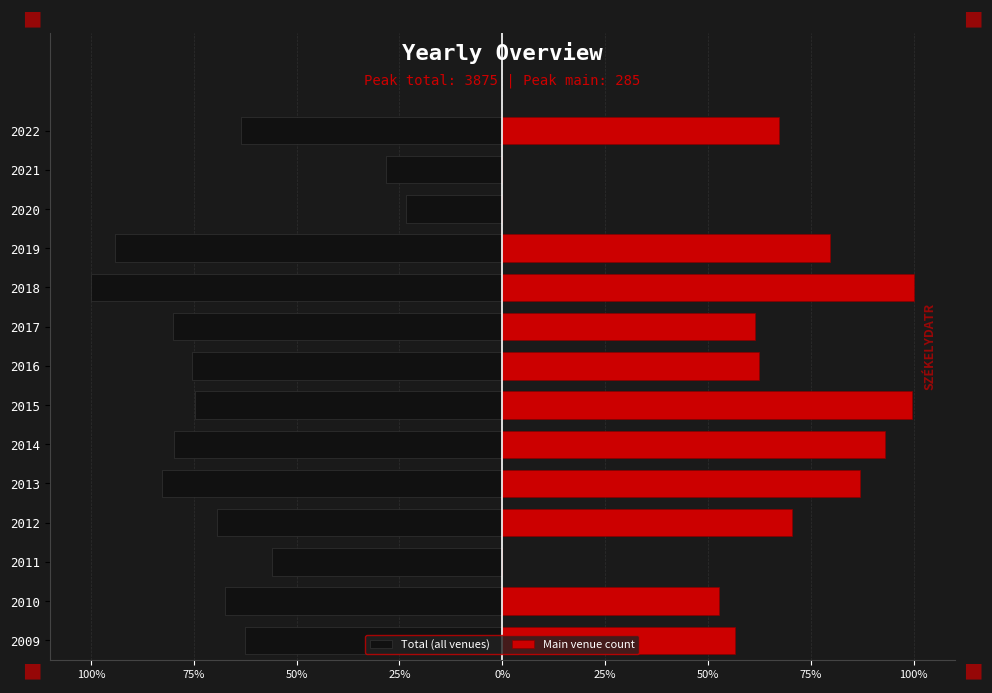

How many data points in Total (all venues) are less than -69?

8